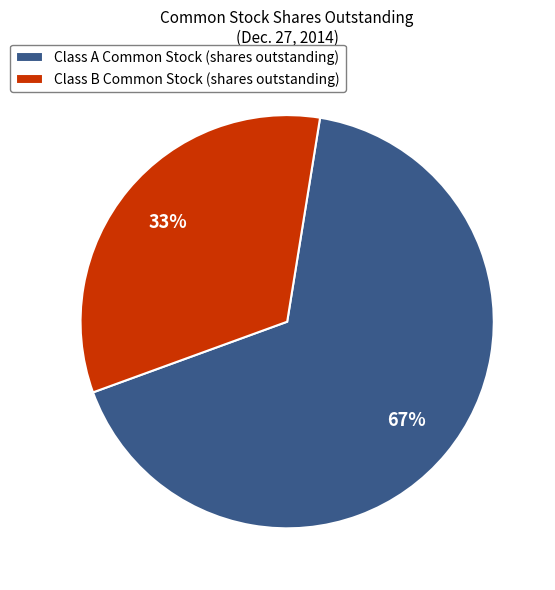

Combined, do Class B Common Stock (shares outstanding) and Class A Common Stock (shares outstanding) account for over 50%?

Yes